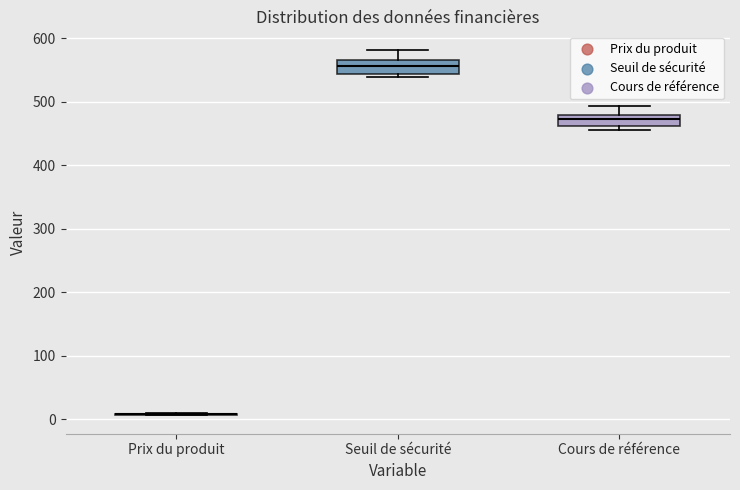

Reading left to right, read every box against the y-axis: the position of its median line, the range the box covers, and the ends of its whiskers. The values are not printed on the chart, so give them approximately, as read against the axis.

Prix du produit: box collapsed to a line at 10, whiskers 10 to 10
Seuil de sécurité: median 560, box 540 to 570, whiskers 540 (just below the box's lower edge) to 580
Cours de référence: median 470, box 460 to 480, whiskers 460 (just below the box's lower edge) to 490